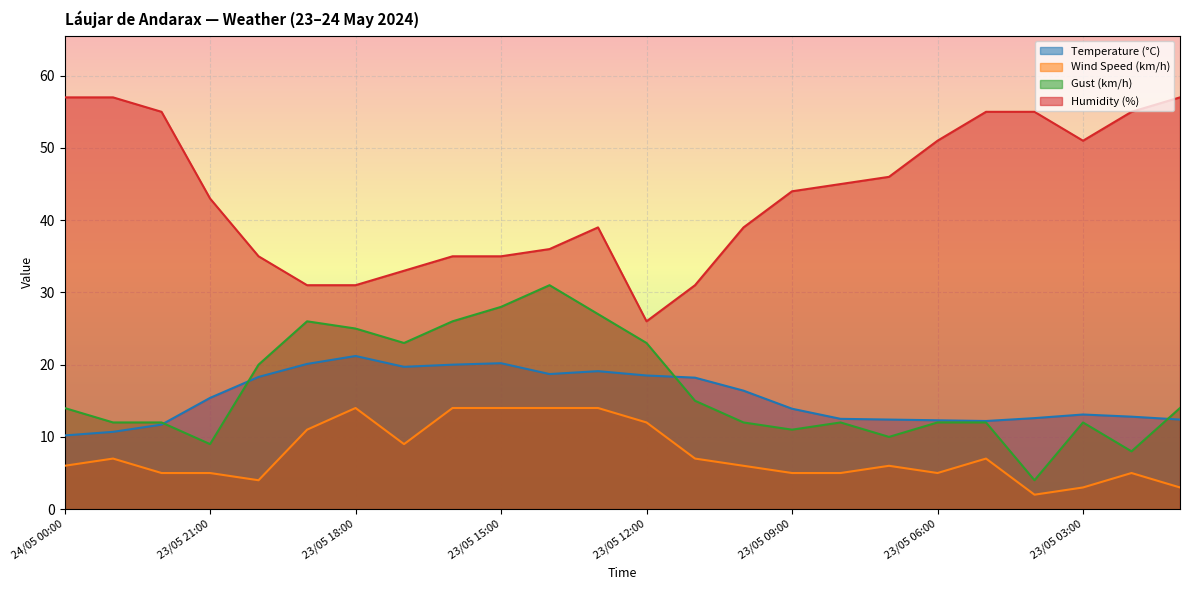

Rank the categories by Gust (km/h) value from lowest to highest.

23/05 04:00, 23/05 02:00, 23/05 21:00, 23/05 07:00, 23/05 09:00, 23/05 23:00, 23/05 22:00, 23/05 10:00, 23/05 08:00, 23/05 06:00, 23/05 05:00, 23/05 03:00, 24/05 00:00, 23/05 01:00, 23/05 11:00, 23/05 20:00, 23/05 17:00, 23/05 12:00, 23/05 18:00, 23/05 19:00, 23/05 16:00, 23/05 13:00, 23/05 15:00, 23/05 14:00